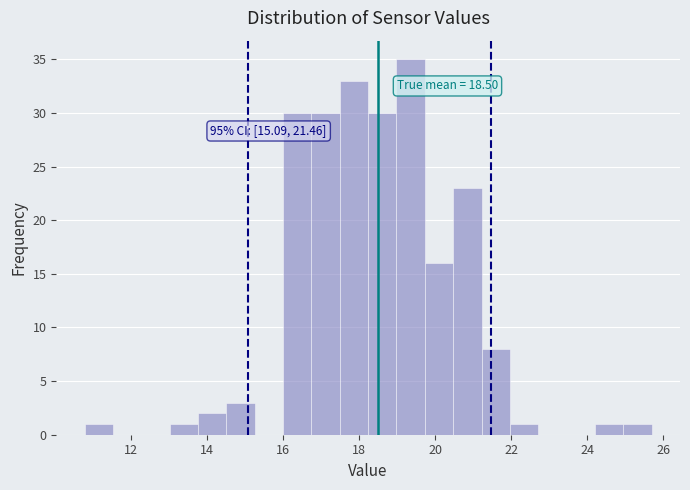

Around what value on the x-axis is the tallest bar? Give the approximate position of its centre, as read against the axis.

19.4